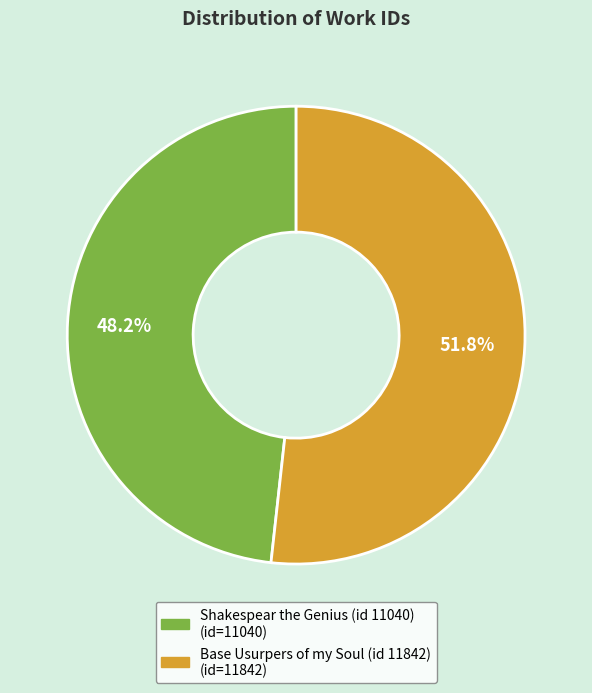

Rank the categories by value from lowest to highest.

Shakespear the Genius (id 11040), Base Usurpers of my Soul (id 11842)